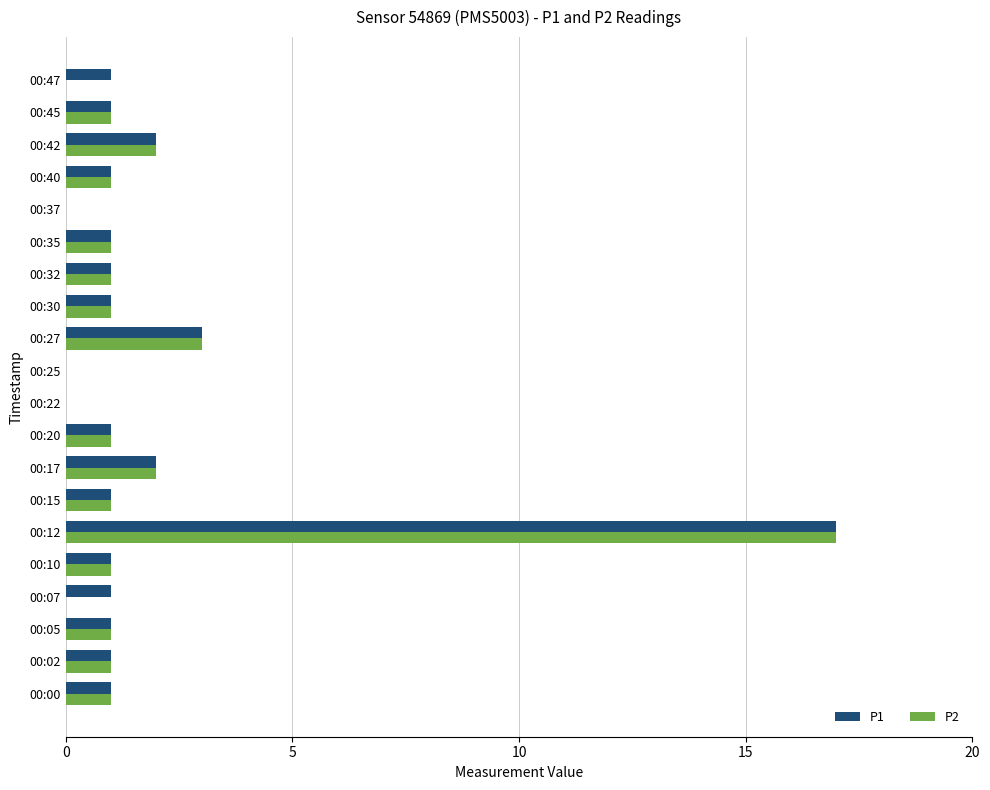

Is it true that P1 equals 2 at 00:40?

False